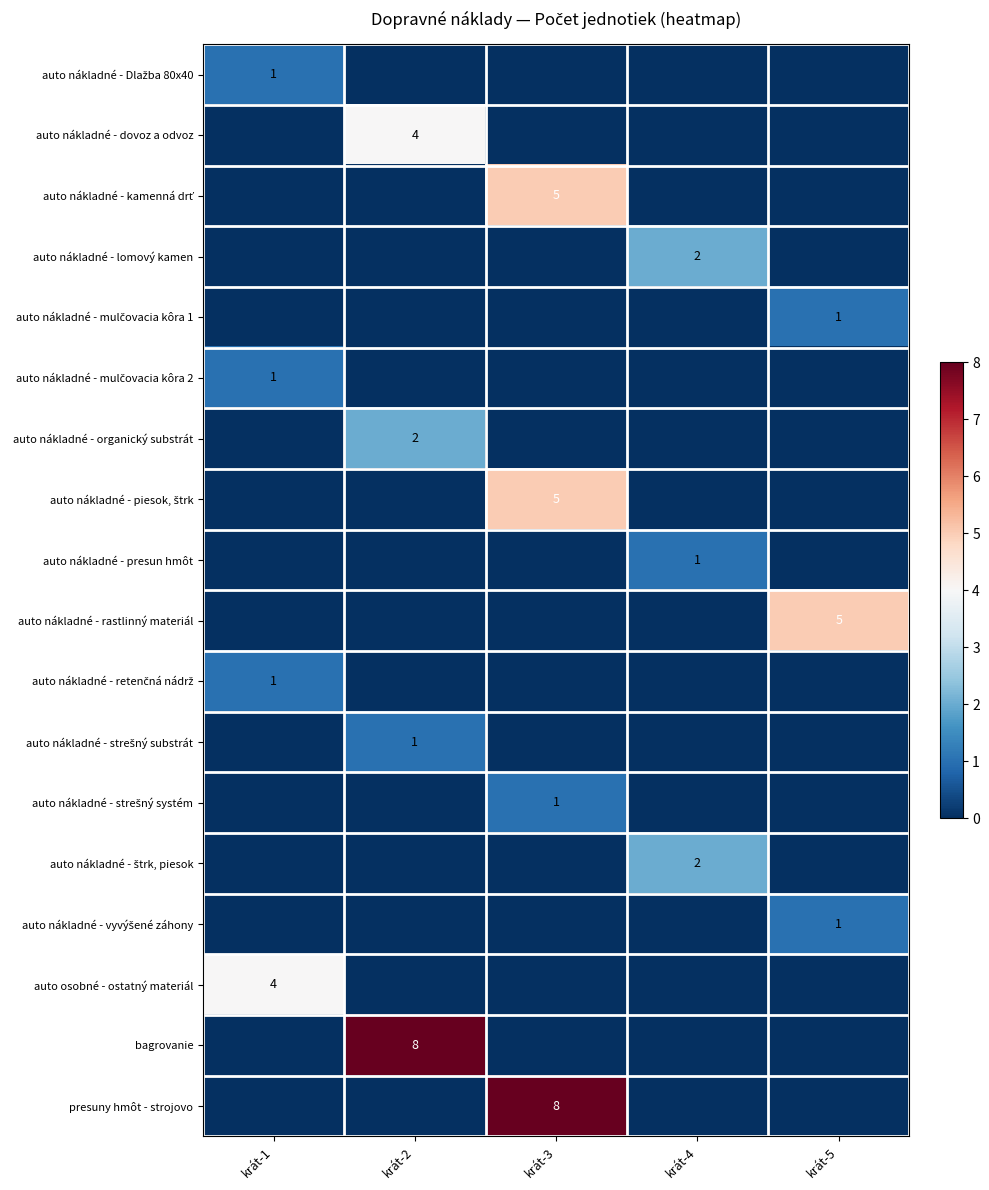

Rank the categories by auto nákladné - kamenná drť value from highest to lowest.

krát-3, krát-1, krát-2, krát-4, krát-5